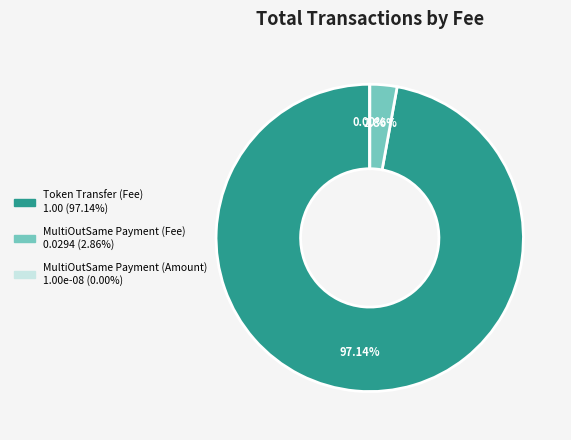

Which slice is the largest?

Token Transfer (Fee)